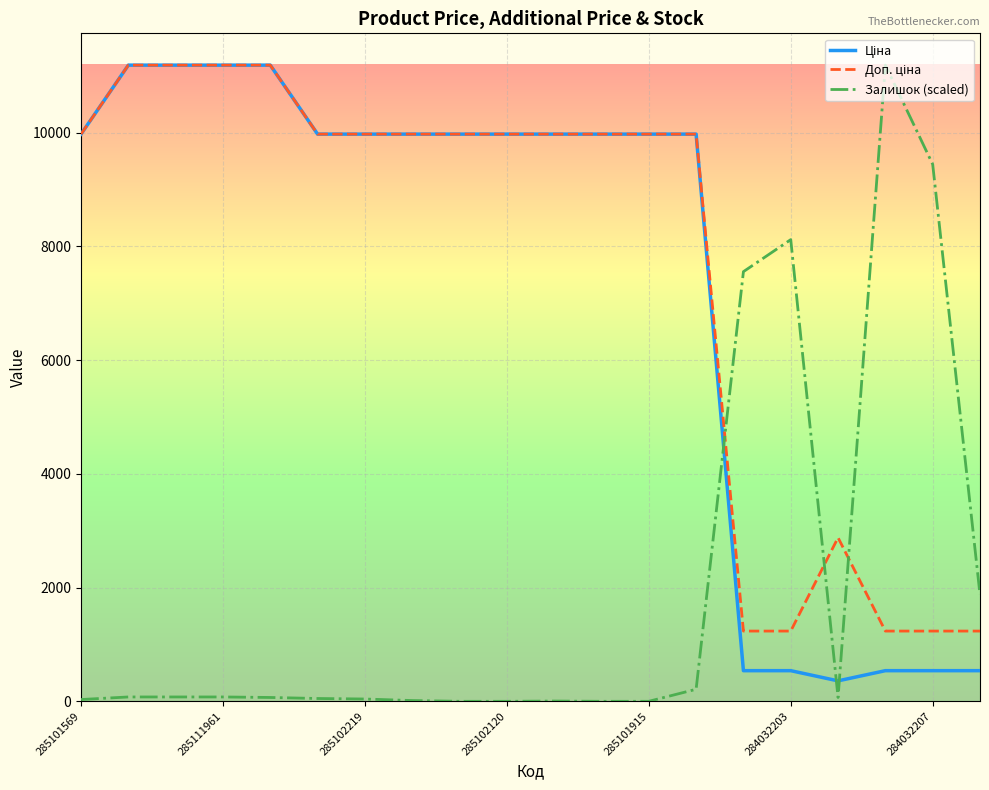

How many lines are shown in the chart?

3